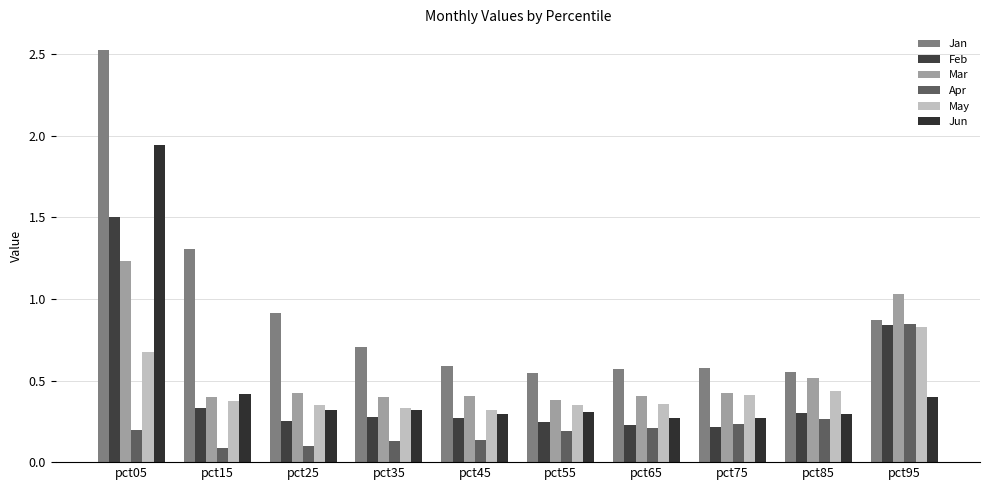

What is the lowest value of the Jun series?

0.3